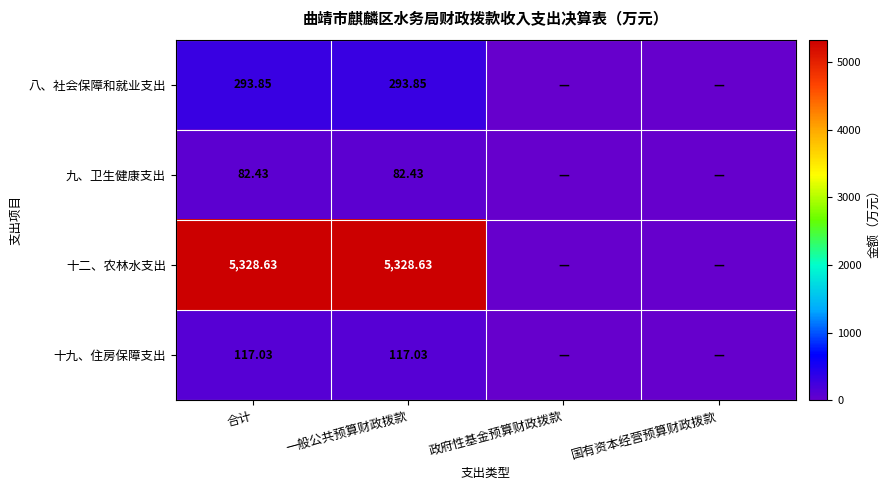

Is the value of 八、社会保障和就业支出 at 合计 greater than the value of 十二、农林水支出 at 合计?

No